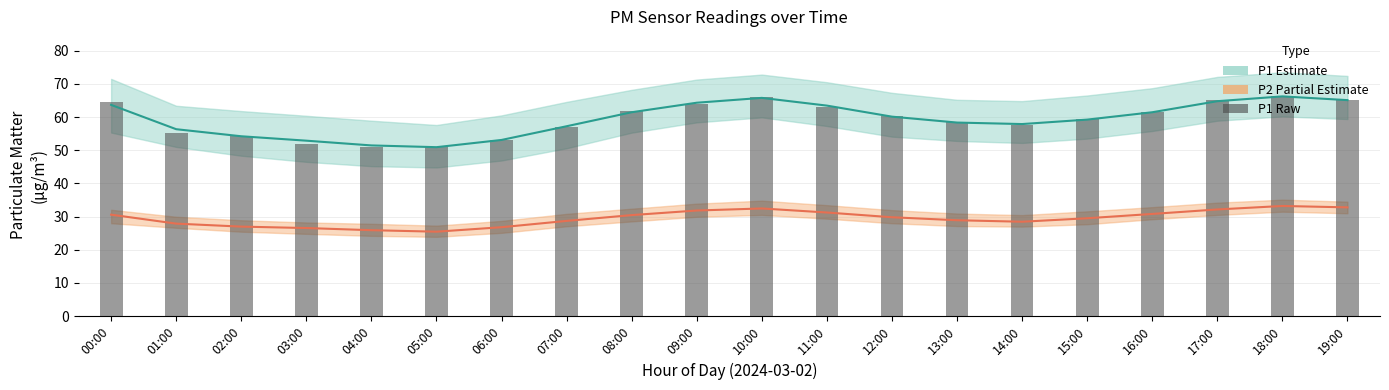

Reading left to right, transcribe all the data shown in this chart.

P1 (Estimate): 00:00=63.7	01:00=56.3	02:00=54.2	03:00=52.9	04:00=51.5	05:00=50.9	06:00=53.1	07:00=57.2	08:00=61.5	09:00=64.3	10:00=65.8	11:00=63.5	12:00=60.1	13:00=58.3	14:00=57.9	15:00=59.2	16:00=61.5	17:00=64.8	18:00=66.2	19:00=65.1
P2 (Partial): 00:00=30.6	01:00=27.9	02:00=27.0	03:00=26.6	04:00=25.9	05:00=25.4	06:00=26.8	07:00=28.7	08:00=30.4	09:00=31.8	10:00=32.5	11:00=31.2	12:00=29.8	13:00=28.9	14:00=28.4	15:00=29.5	16:00=30.8	17:00=32.1	18:00=33.2	19:00=32.8
P1 raw readings: 00:00=64.6	01:00=55.1	02:00=54.3	03:00=52.0	04:00=51.0	05:00=50.9	06:00=53.0	07:00=57.1	08:00=61.8	09:00=64.0	10:00=65.9	11:00=63.1	12:00=60.4	13:00=58.6	14:00=57.5	15:00=59.4	16:00=61.6	17:00=65.2	18:00=66.2	19:00=65.1